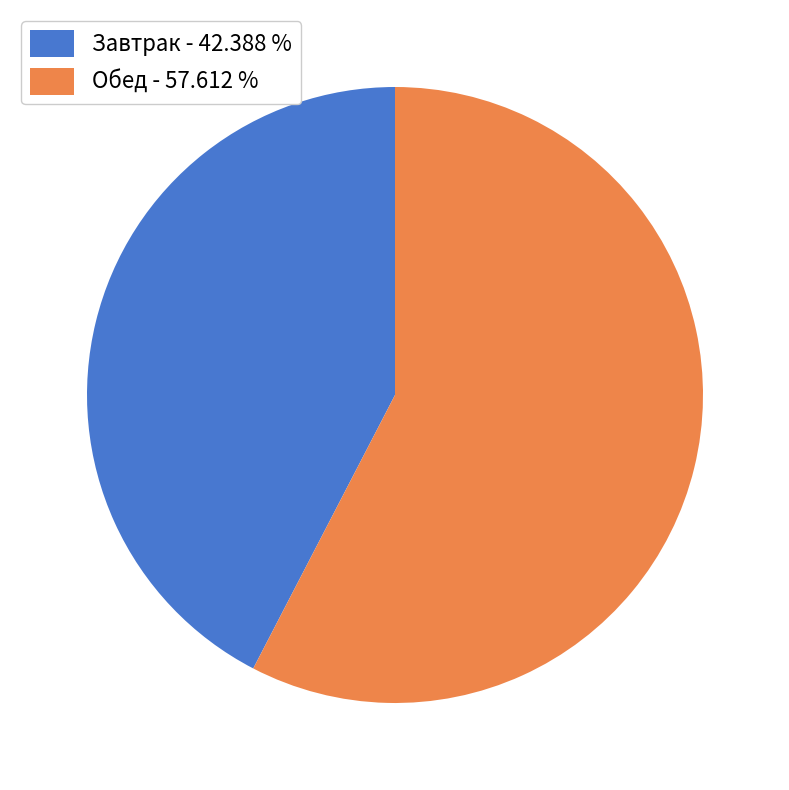

Which has a higher value, Обед - 57.612 % or Завтрак - 42.388 %?

Обед - 57.612 %